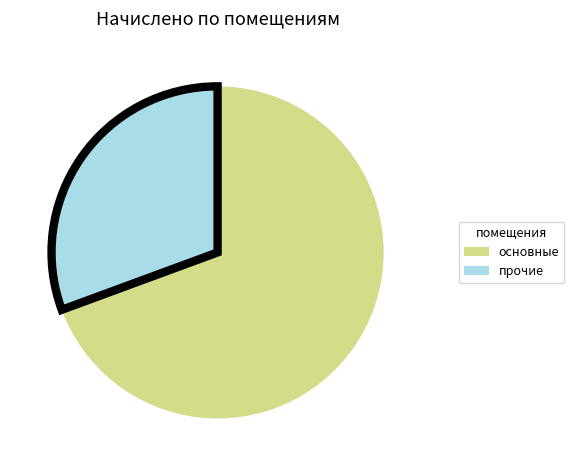

Which slice represents more than half of the pie?

основные